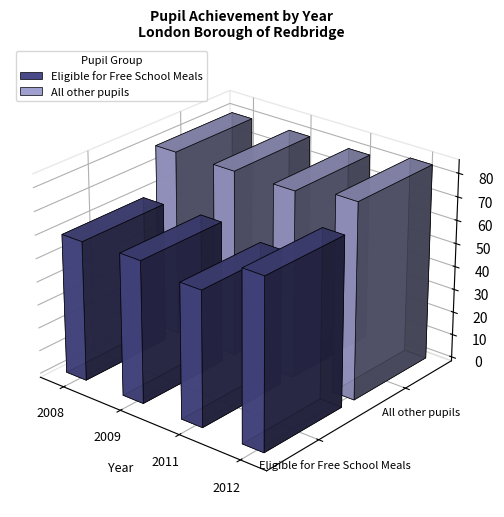

What is the highest value of the All other pupils series?

84